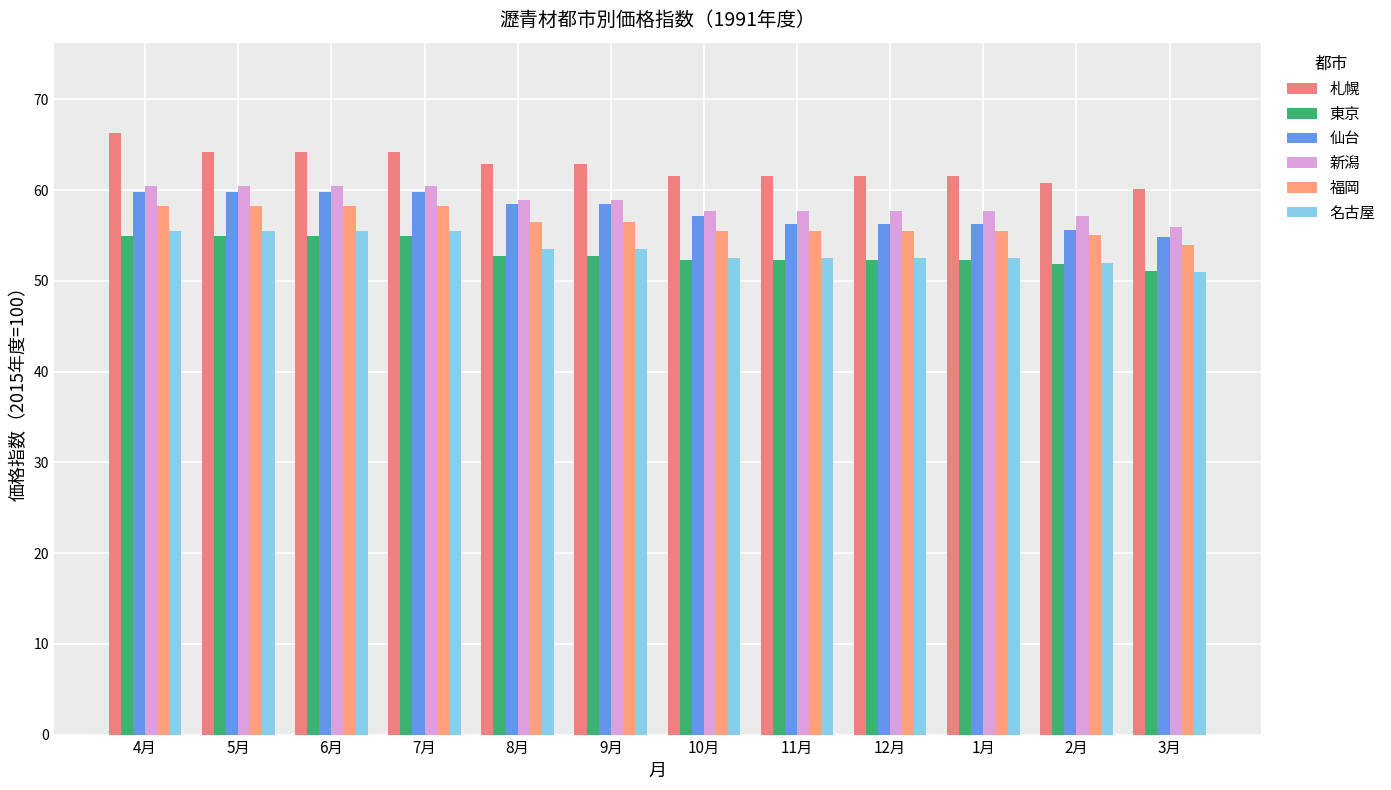

What is the difference between the 福岡 values at 9月 and 5月?

1.8